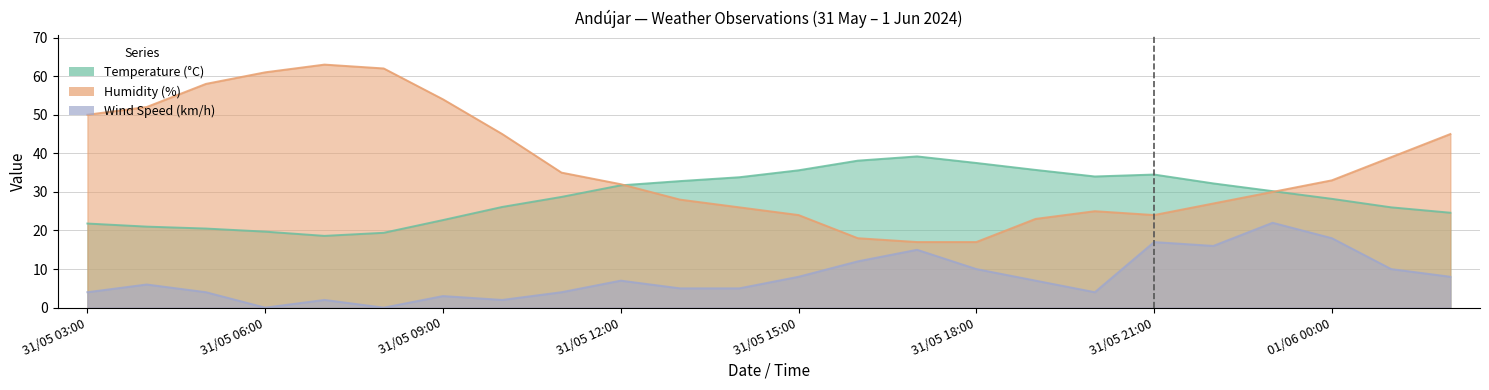

Which series has the largest total across all categories?

Humidity (%)